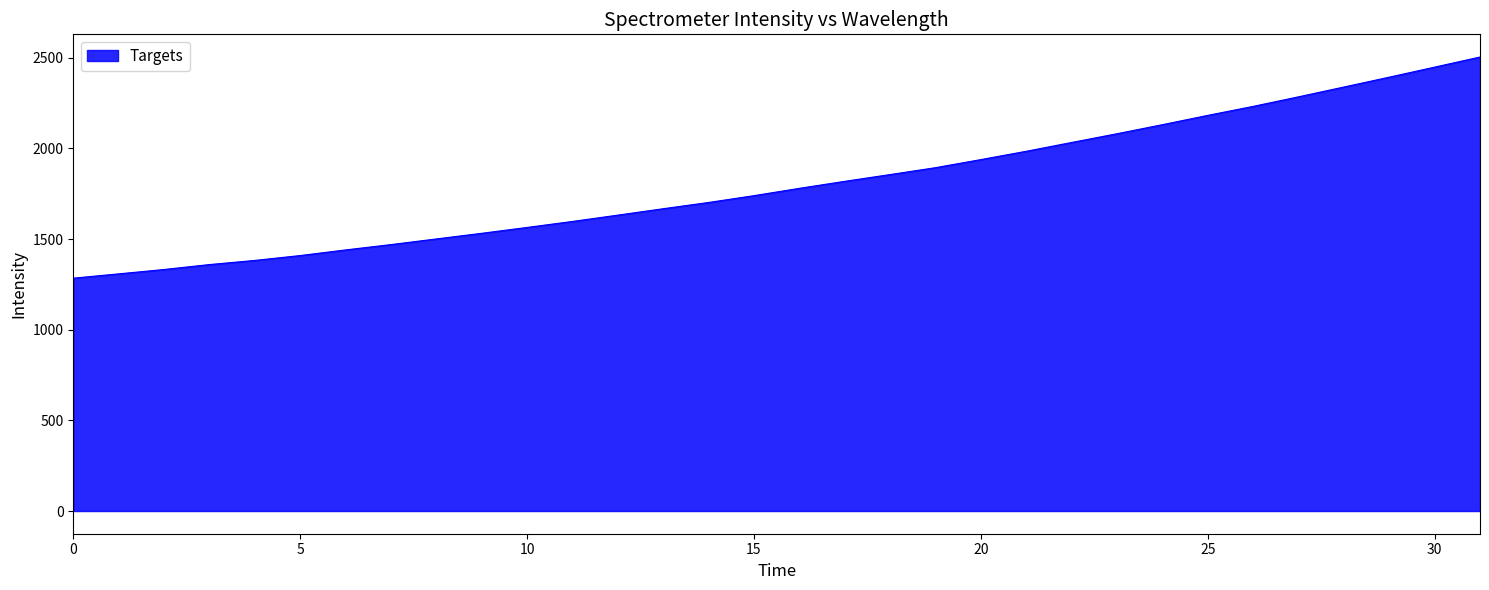

What is the smallest value displayed?

1284.3